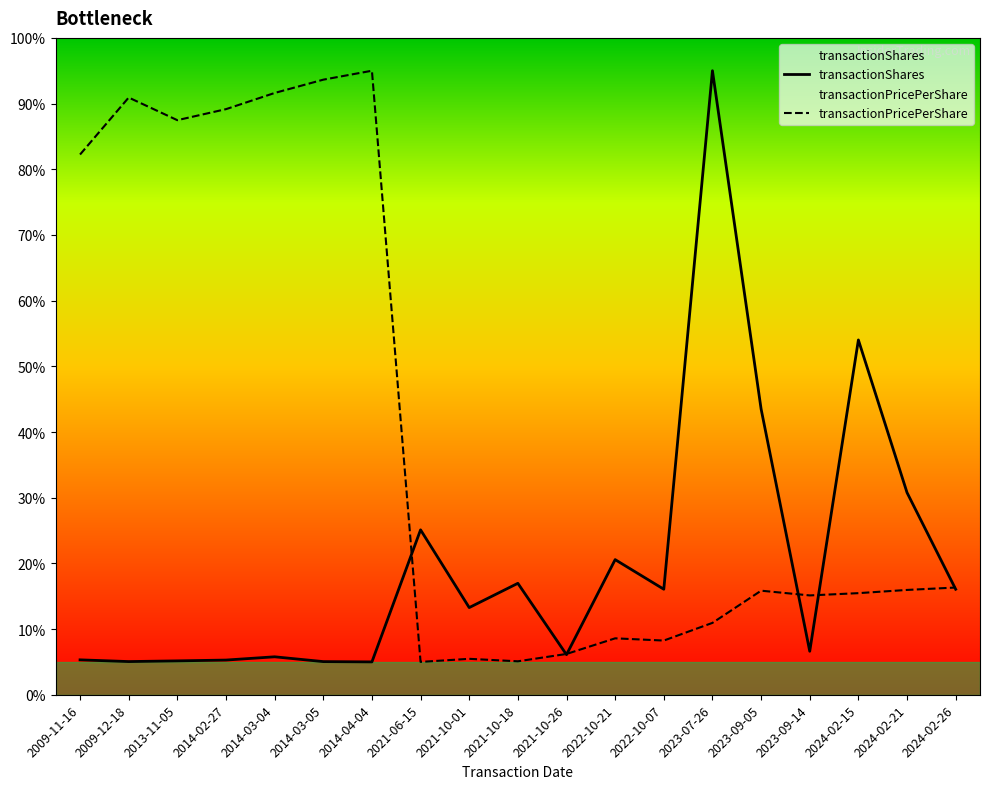

How many times do transactionShares and transactionPricePerShare cross each other?

6